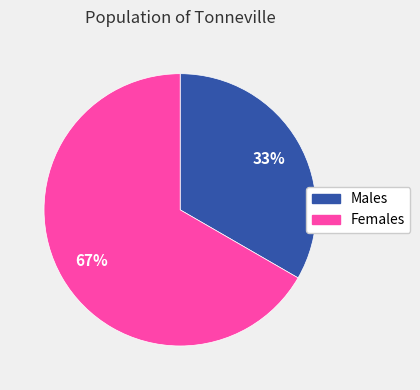

Count the number of slices in the pie.

2